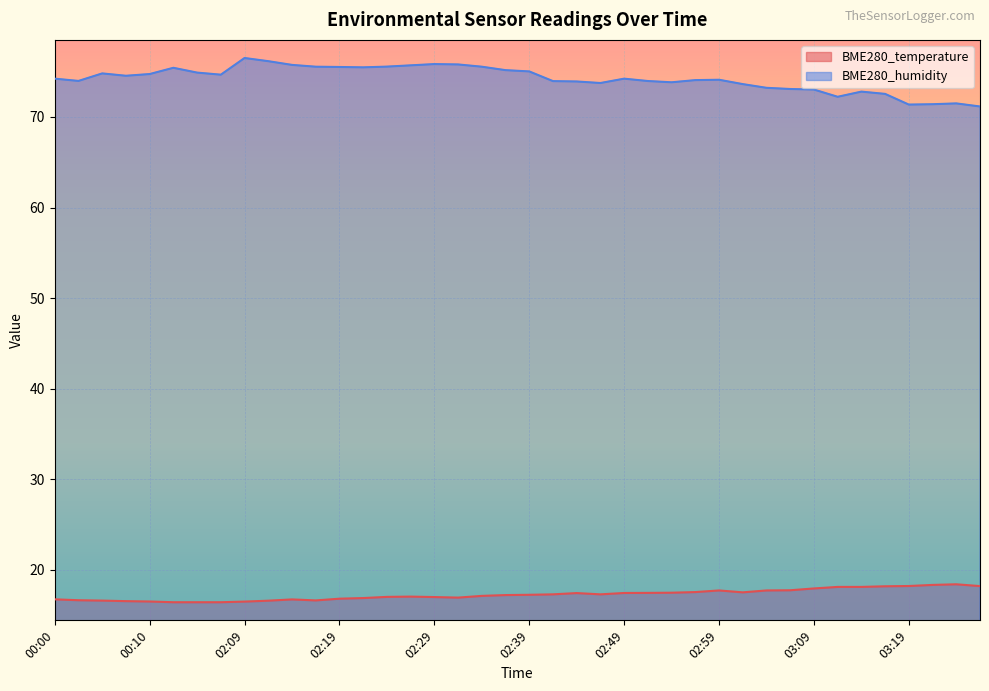

How many lines are shown in the chart?

2